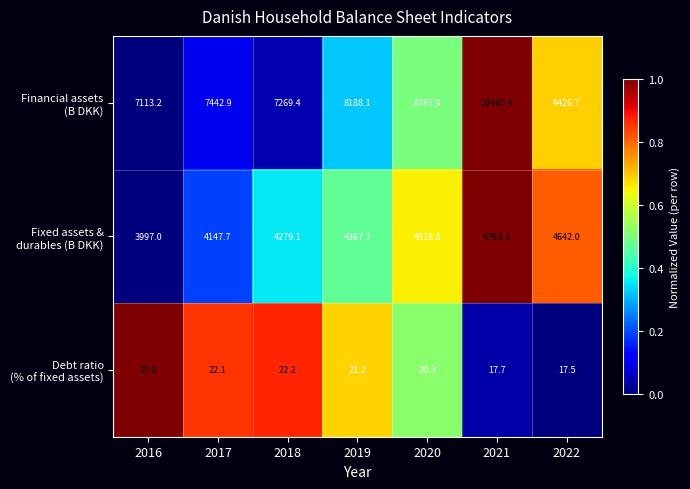

At which category is the sum across all series the highest?

2021